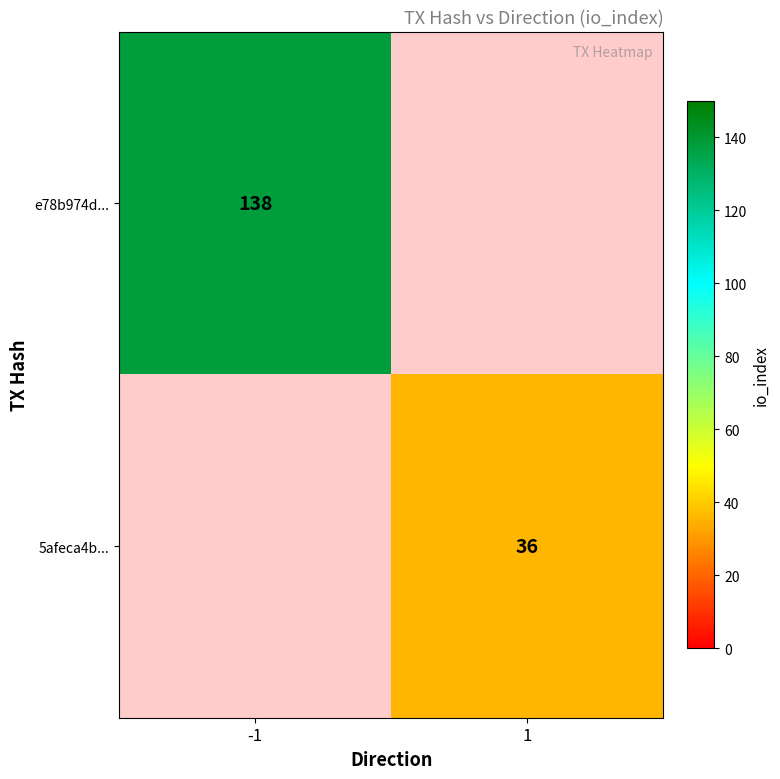

The value of 5afeca4b... at 1 is 36. True or false?

True